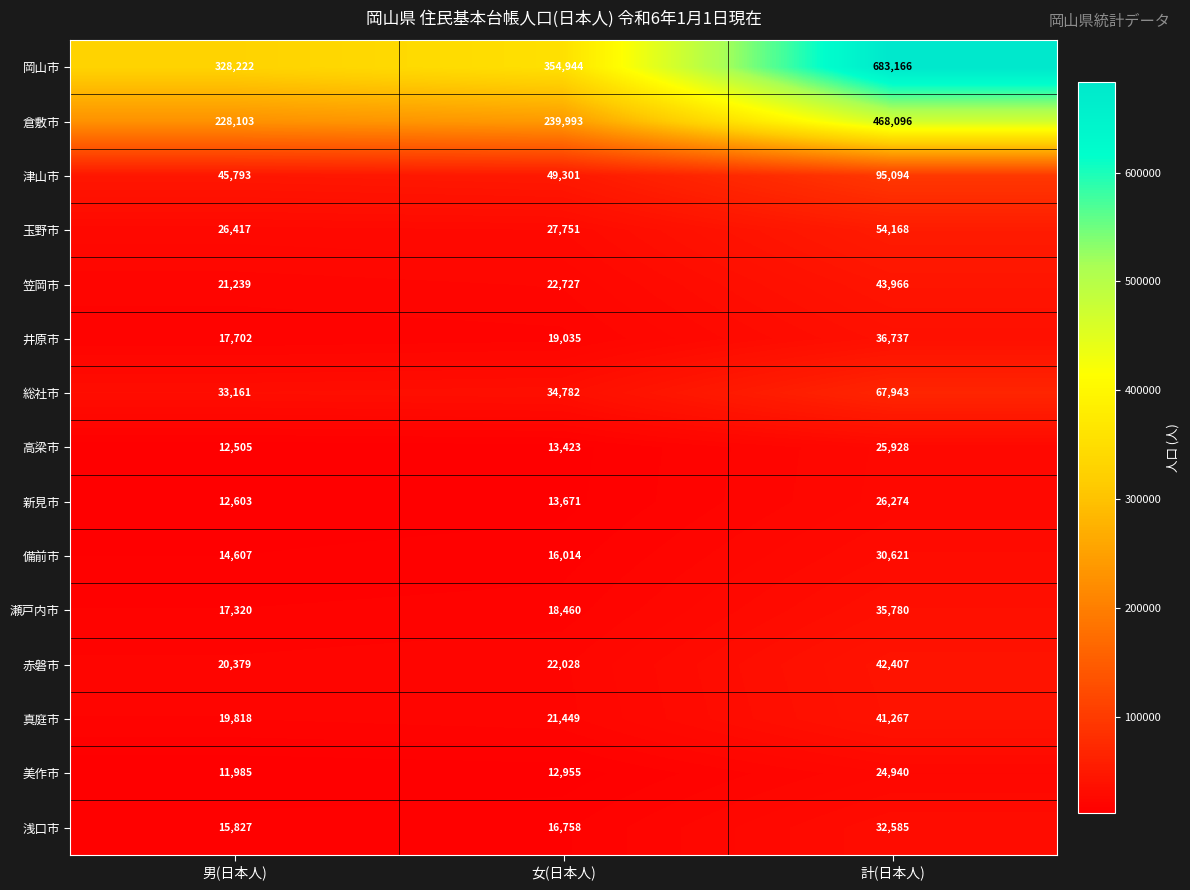

Which category has the lowest value in the 備前市 series?

男(日本人)